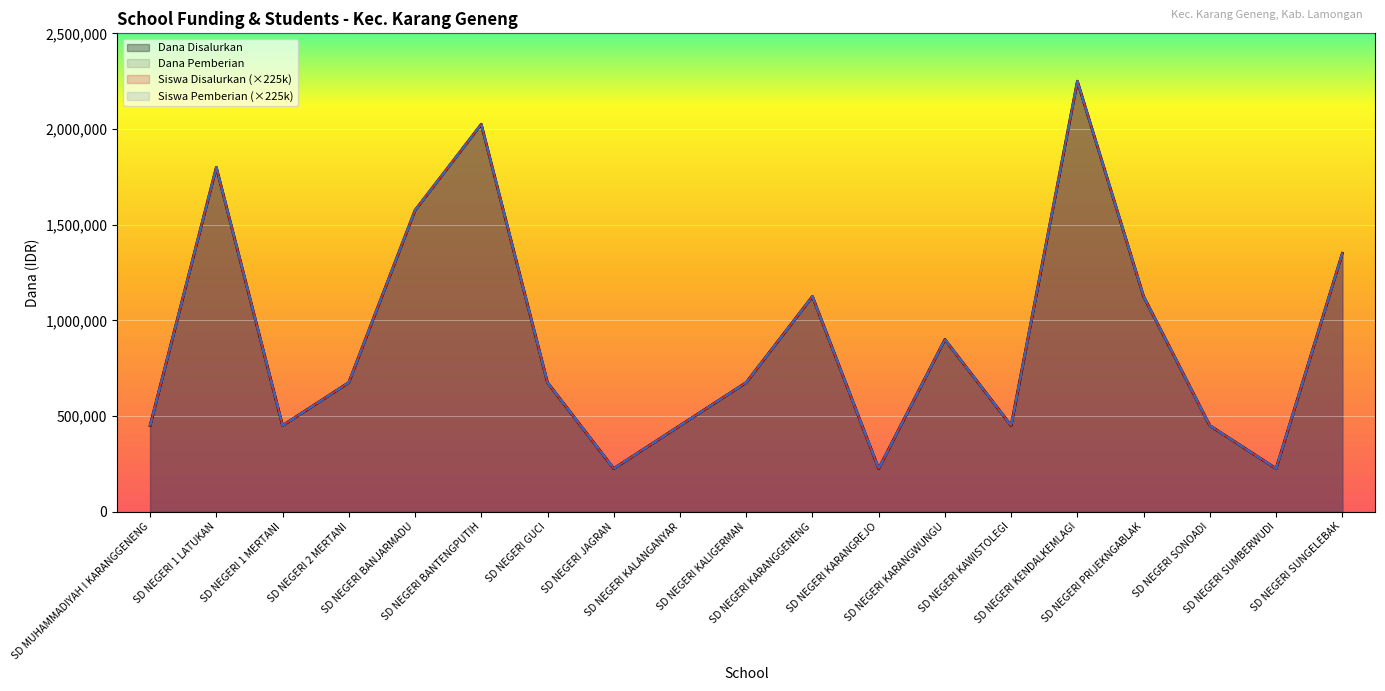

At which category does Siswa Pemberian reach its first local valley?

SD NEGERI 1 MERTANI